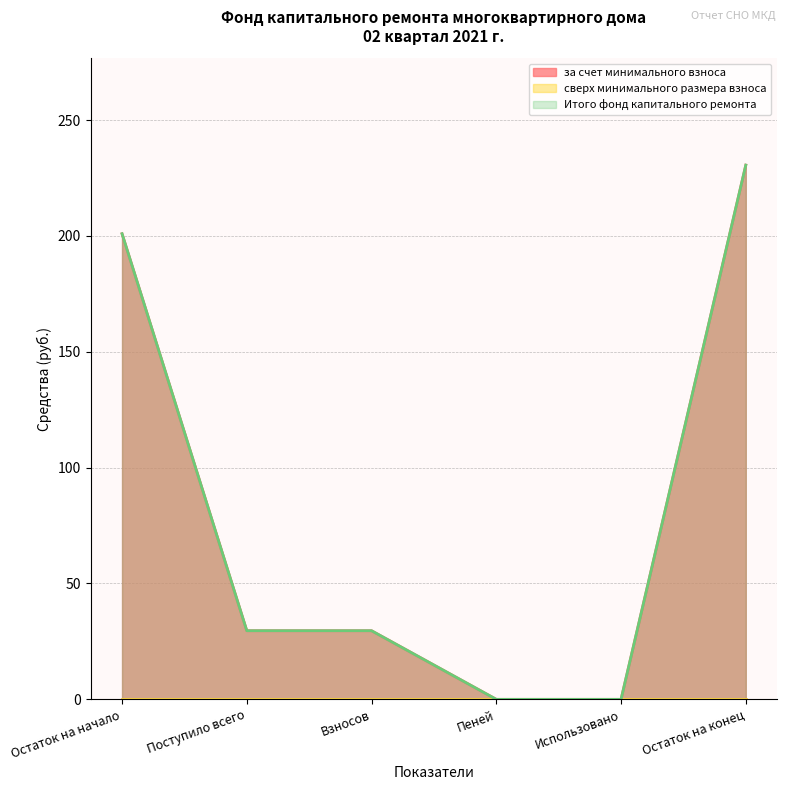

Which category has the highest value in the Итого фонд капитального ремонта series?

Остаток на конец